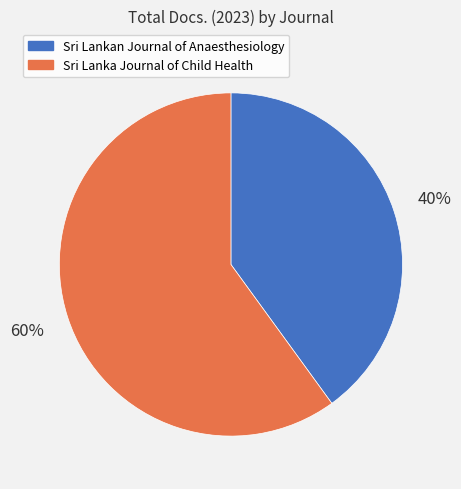

To the nearest percent, what is the average slice percentage?

50%